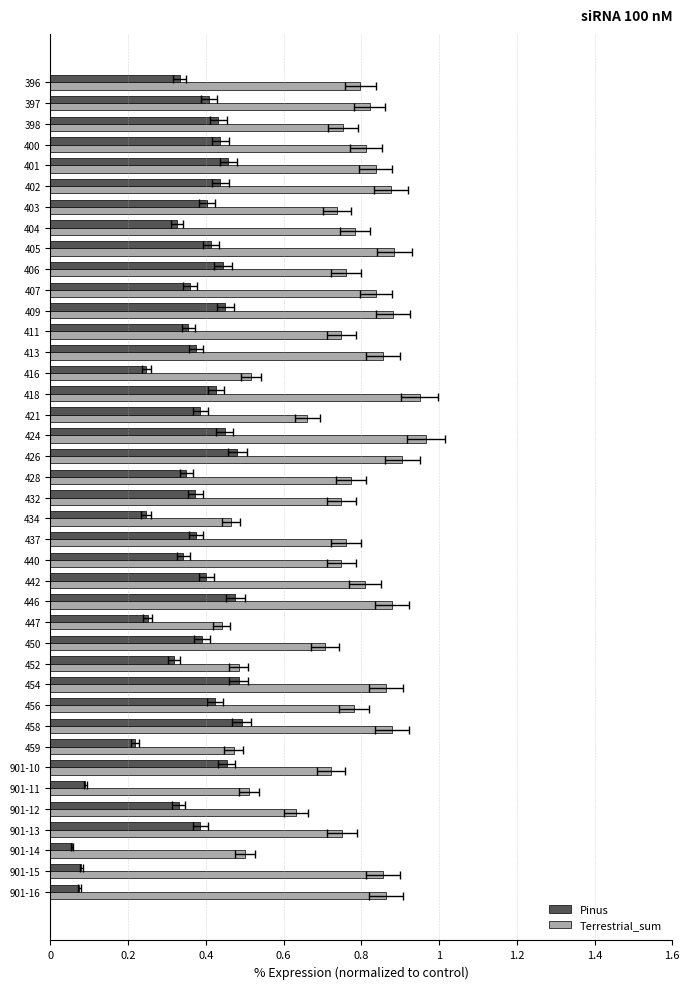

List the series in order of their overall mean, lowest first.

Pinus, Terrestrial_sum